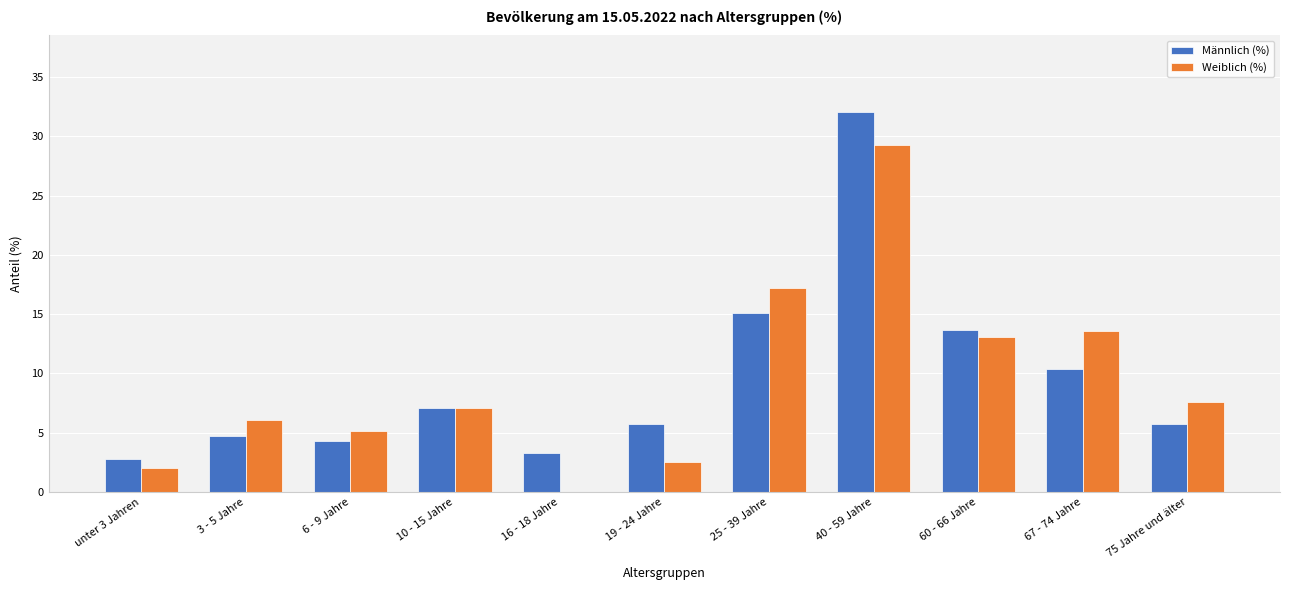

What is the maximum value for Männlich (%)?

32.1